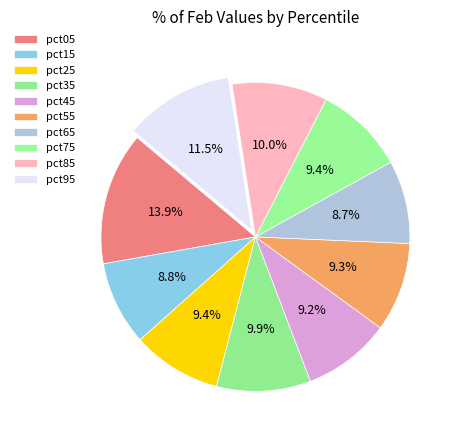

How many segments does this pie chart have?

10